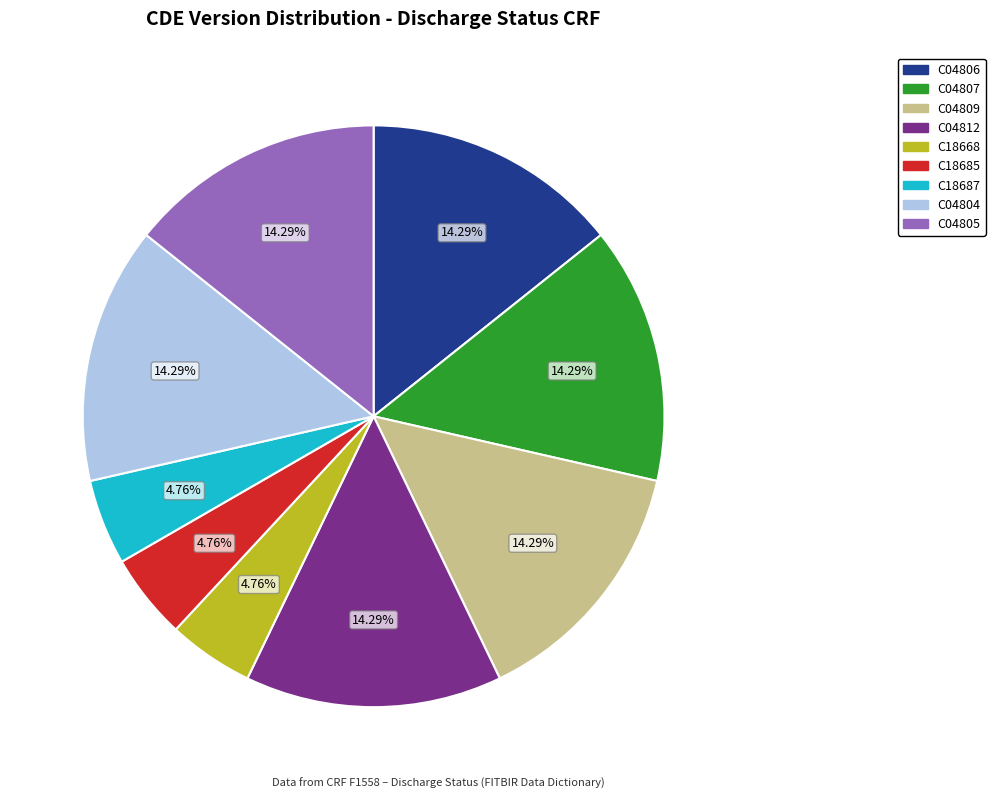

How many slices are in this pie chart?

9